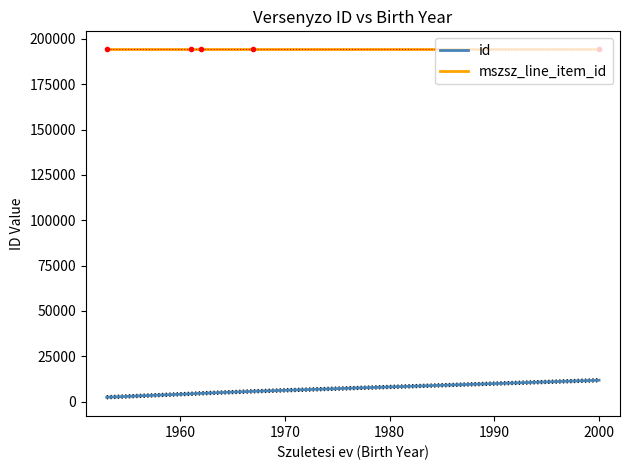

What is the value of the id point at the 1st from the left?

2410